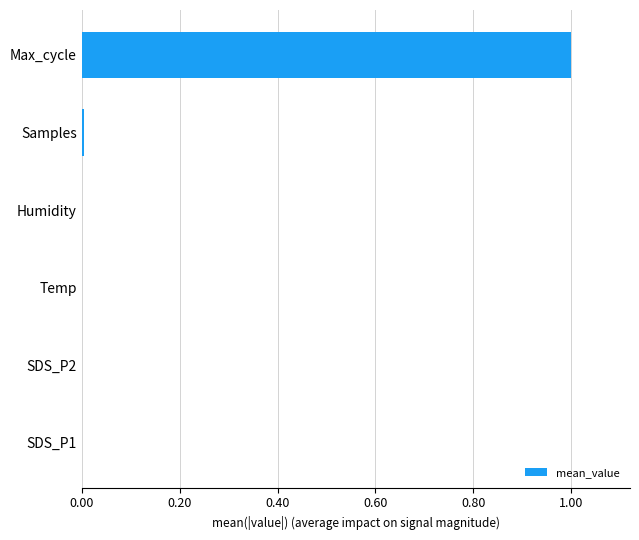

Between SDS_P2 and Max_cycle, which is larger?

Max_cycle